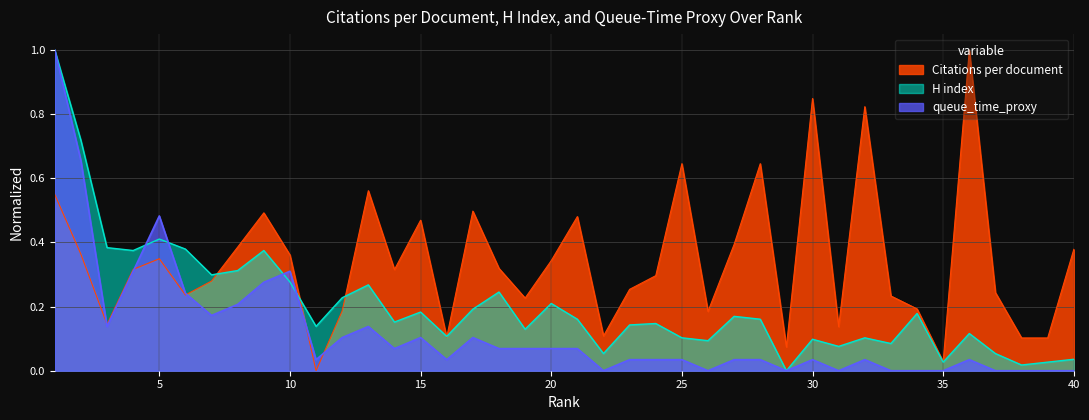

After their last crossing, which series has the higher values: Citations per document or H index?

Citations per document